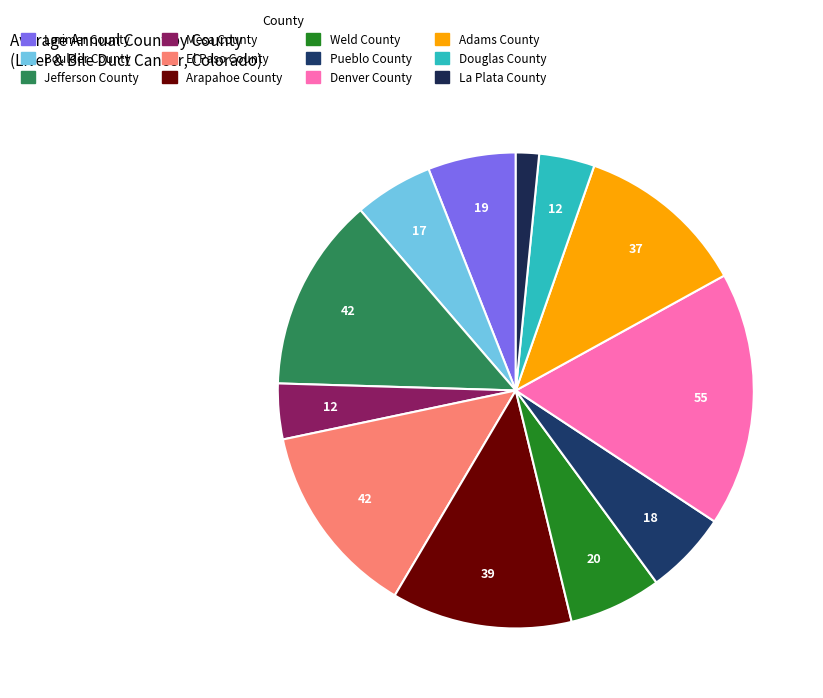

To the nearest percent, what portion does Douglas County represent?

4%